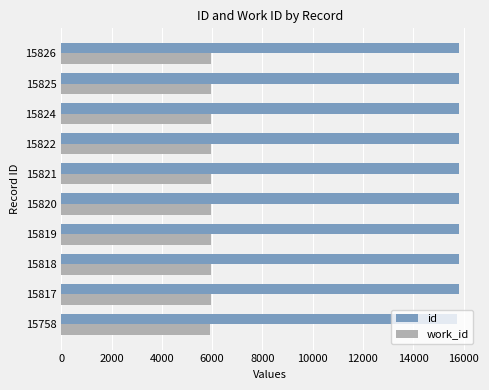

What is the minimum value shown in the chart?

5925